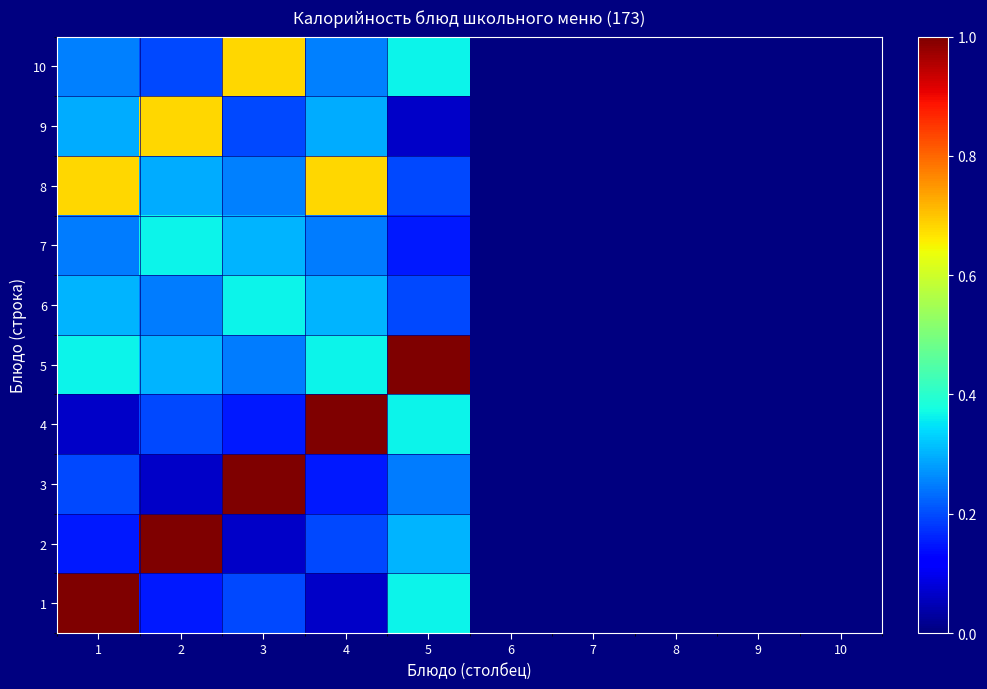

At which category is the sum across all series the highest?

1